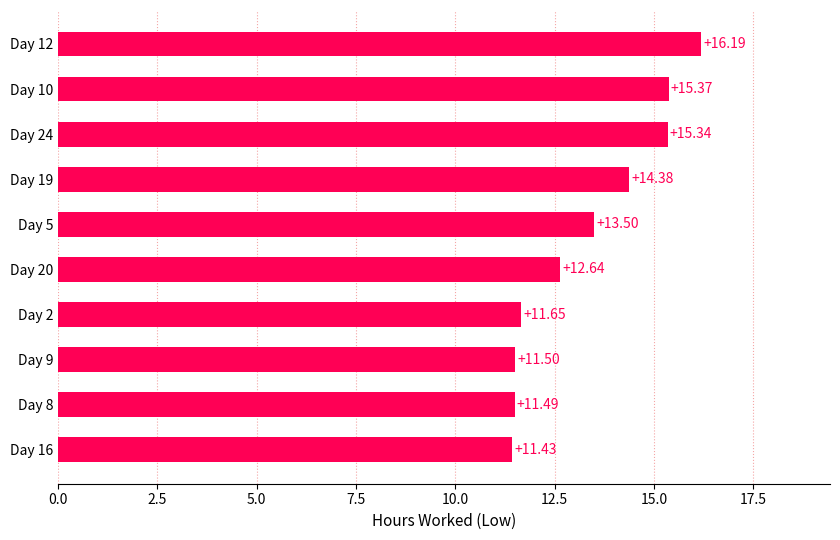

What is the difference between the values at Day 10 and Day 20?

2.7